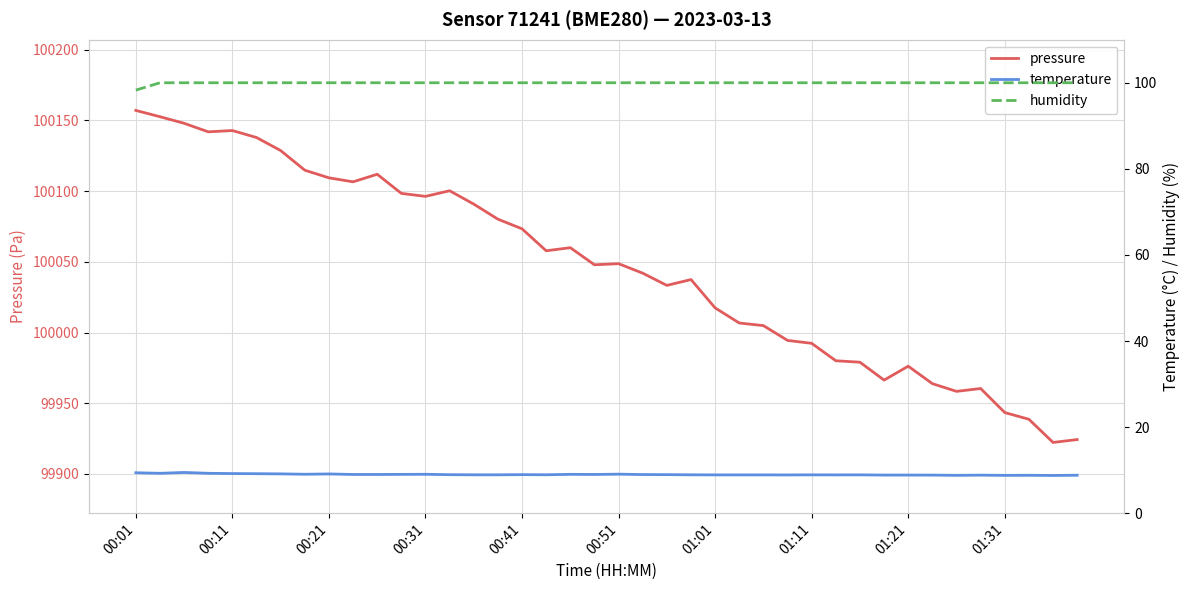

What value does the temperature series have at 31?

8.8